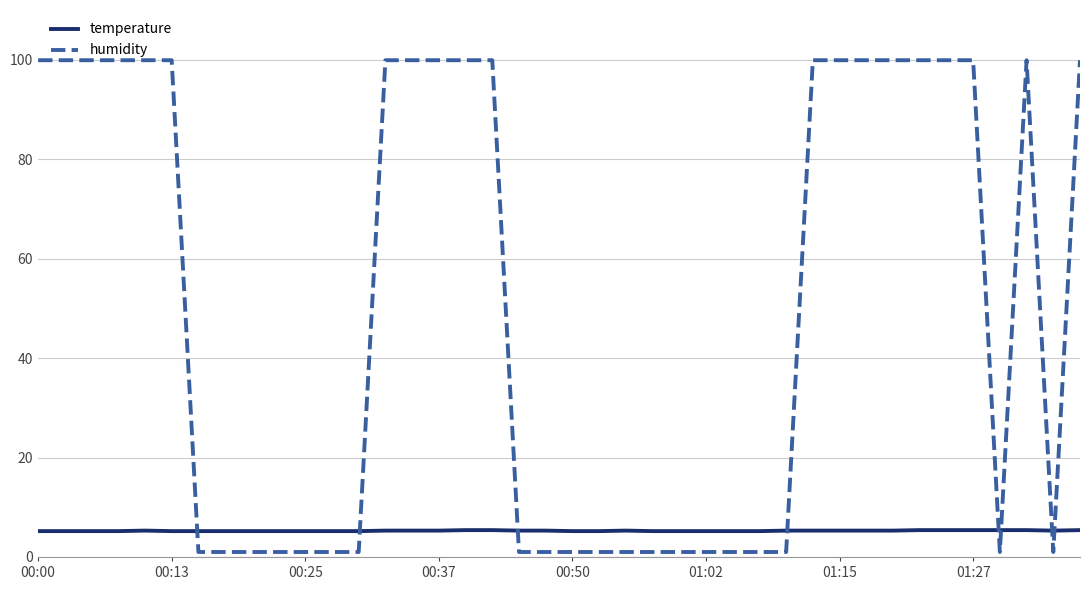

What are all the series names shown in the legend?

temperature, humidity